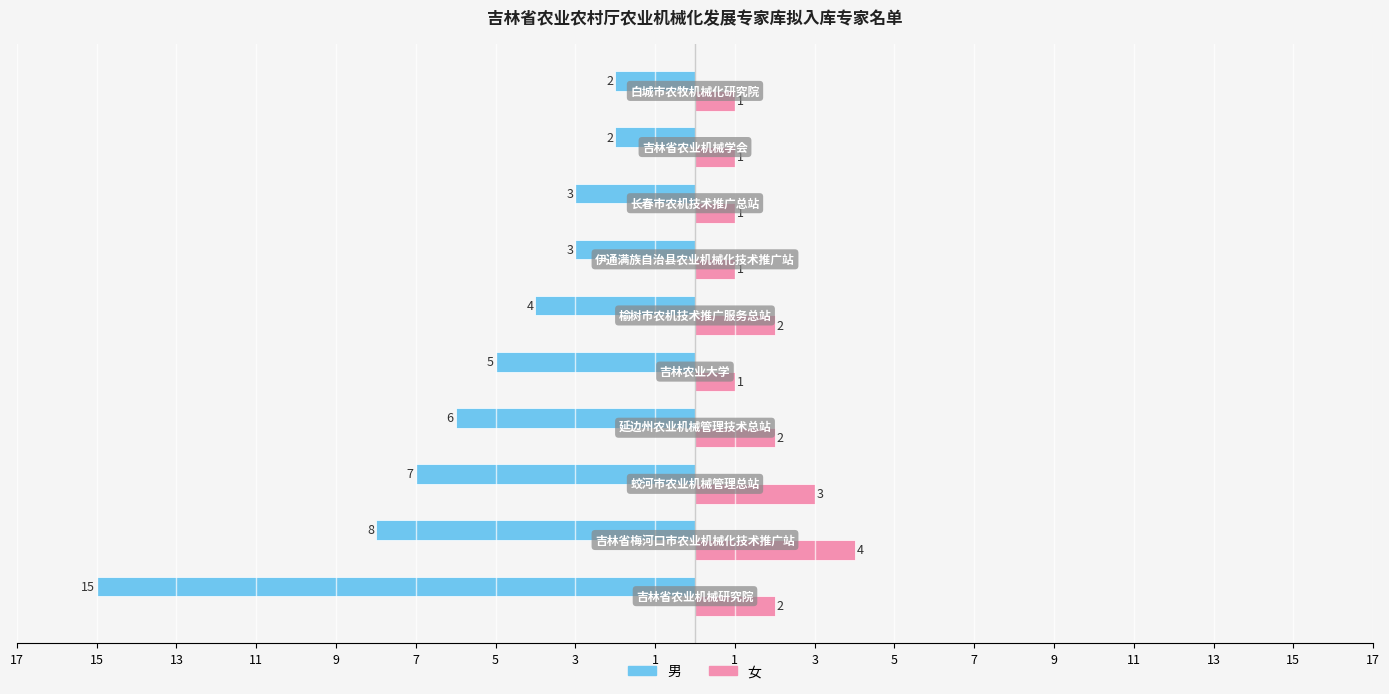

Which series has the widest spread of values?

男